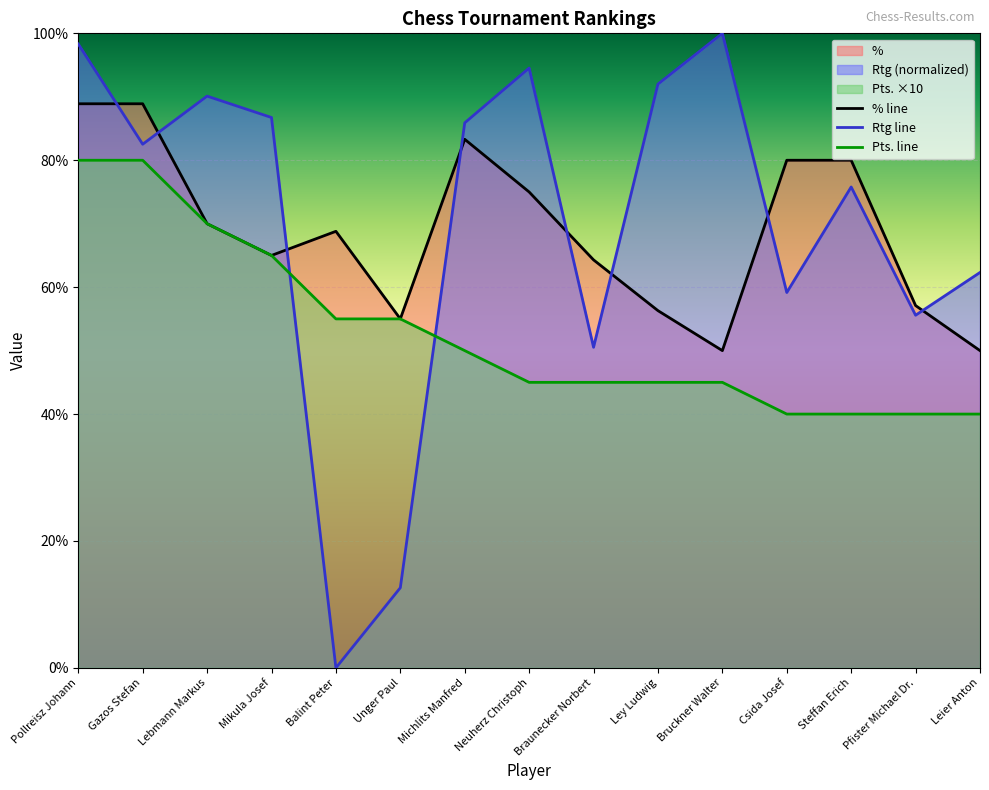

True or false: Pts. line and % line cross at least once.

False